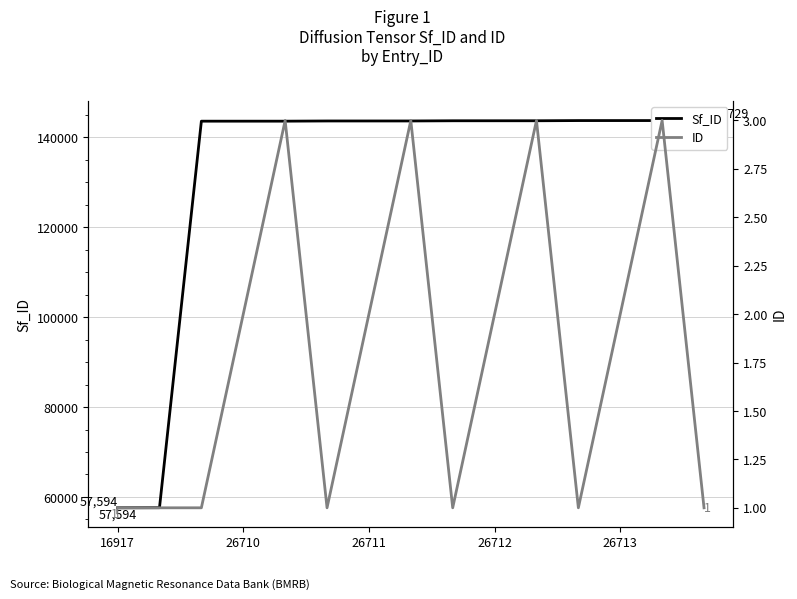

True or false: ID has more than 0 points higher than both neighbors.

True